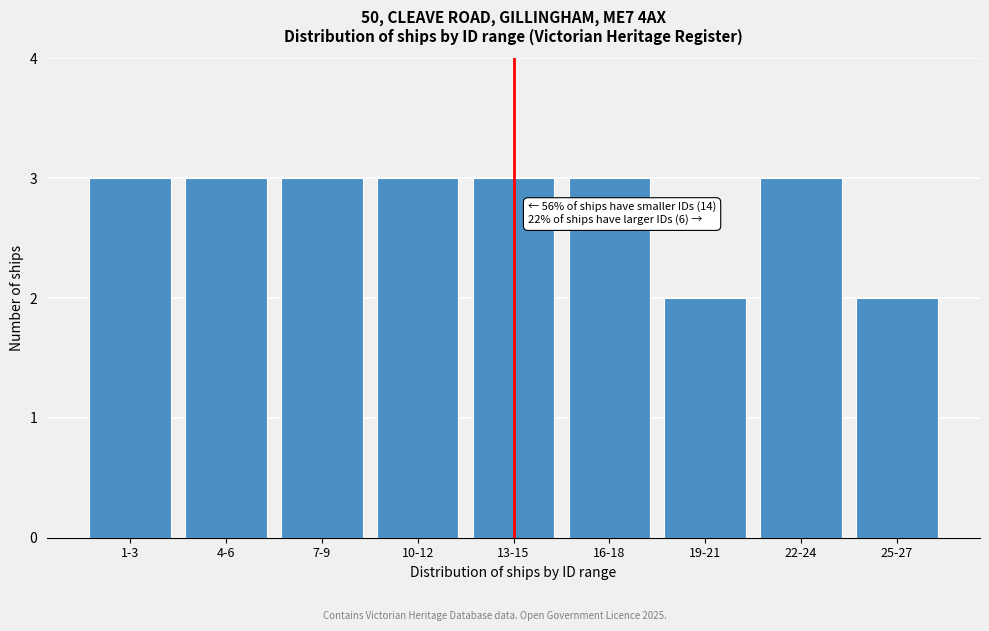

Reading left to right, list all the values displayed in this chart.

1-3=3	4-6=3	7-9=3	10-12=3	13-15=3	16-18=3	19-21=2	22-24=3	25-27=2